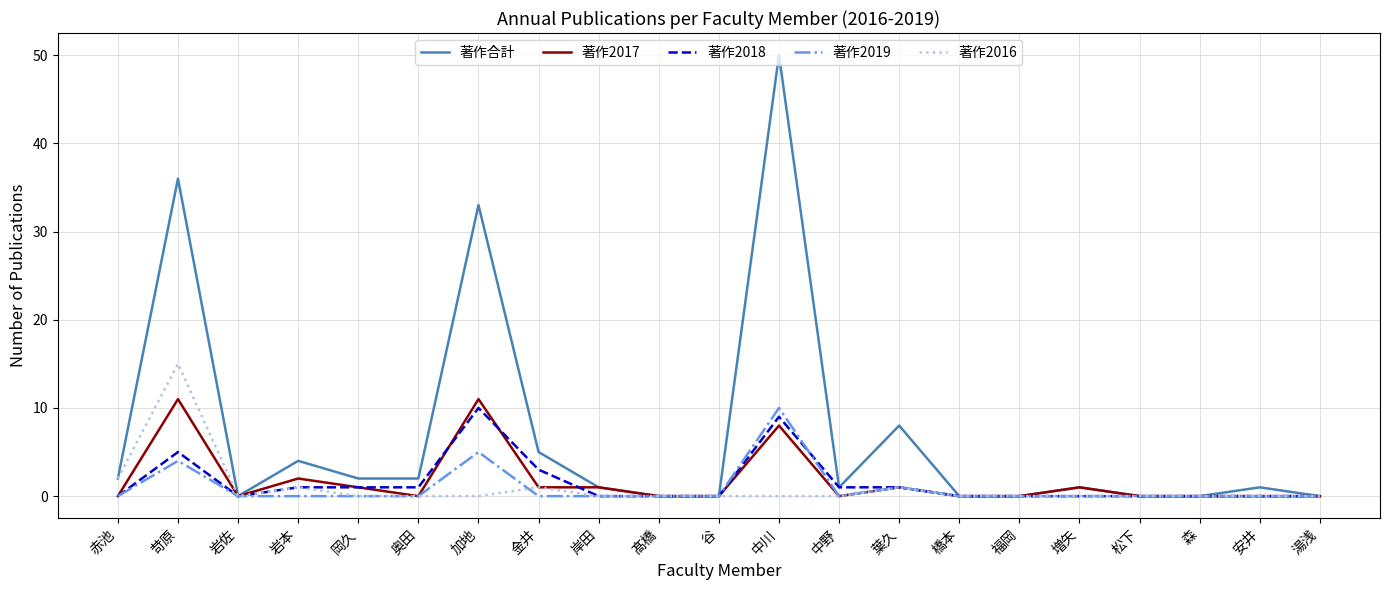

What is the maximum value shown in the chart?

50